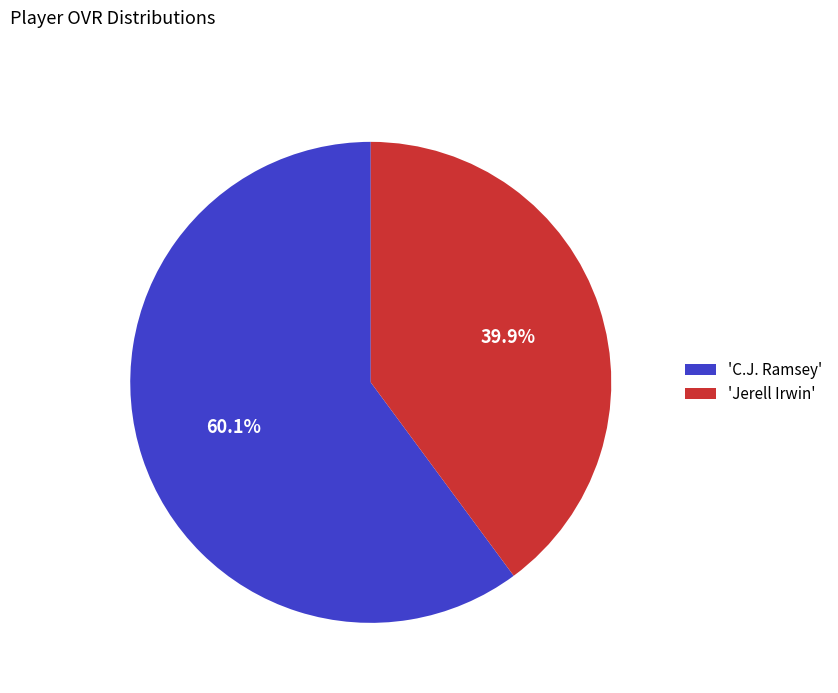

Approximately how many times larger is the value at 'Jerell Irwin' compared to 'C.J. Ramsey'?

0.7